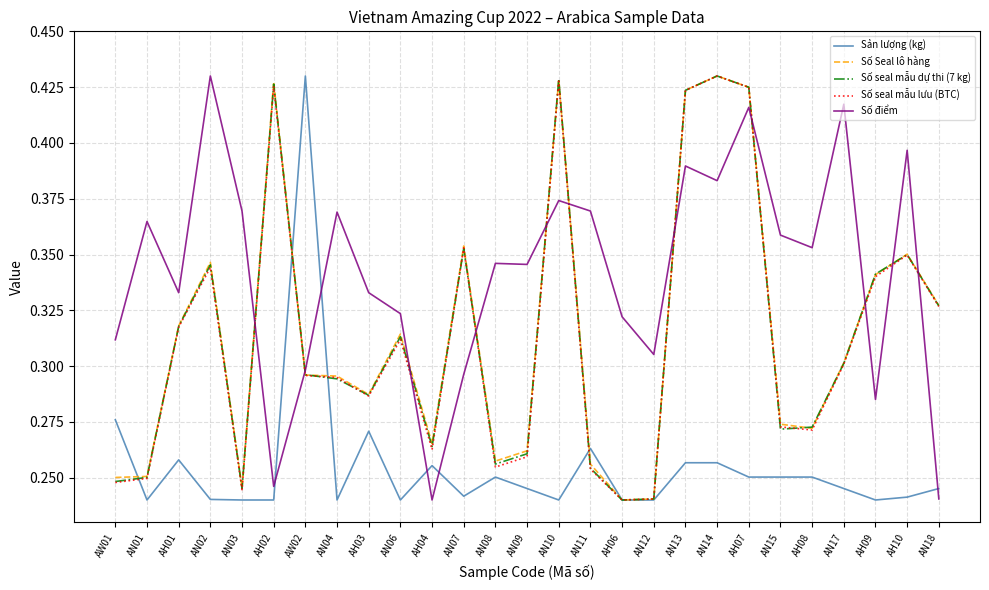

Which series ends up on top after the final intersection of Sản lượng (kg) and Số điểm?

Sản lượng (kg)